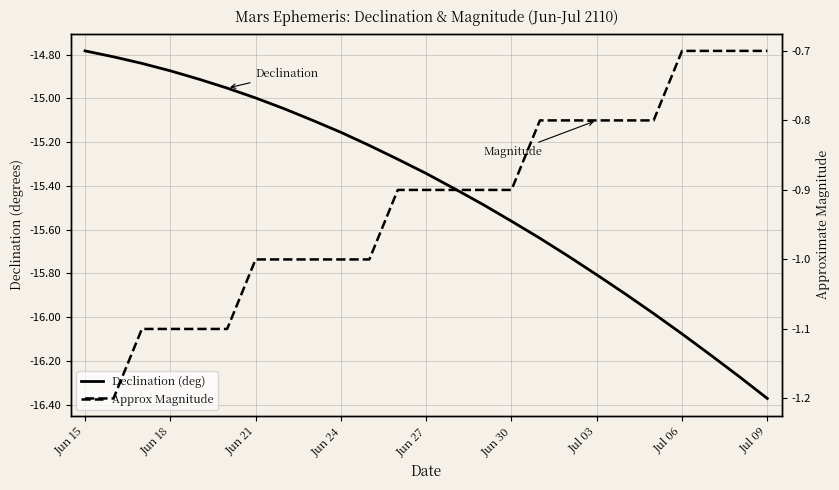

True or false: Approx Magnitude has more than 2 interior local peaks.

False